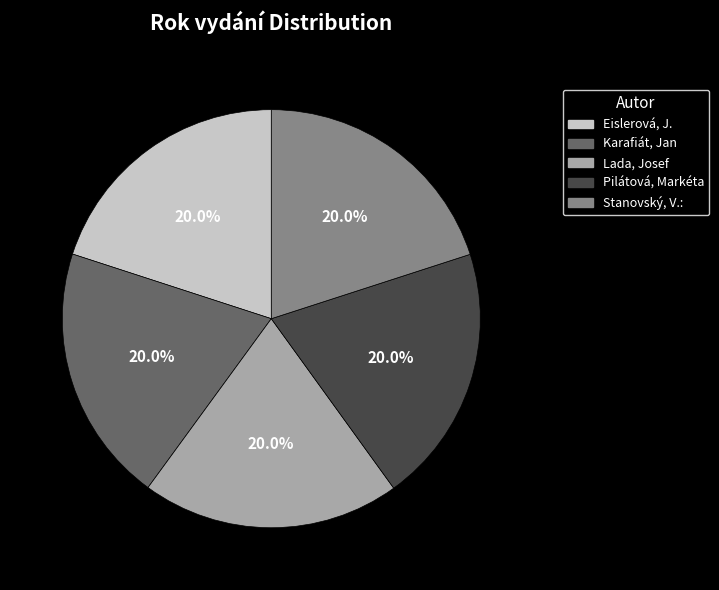

How many slices are in this pie chart?

5